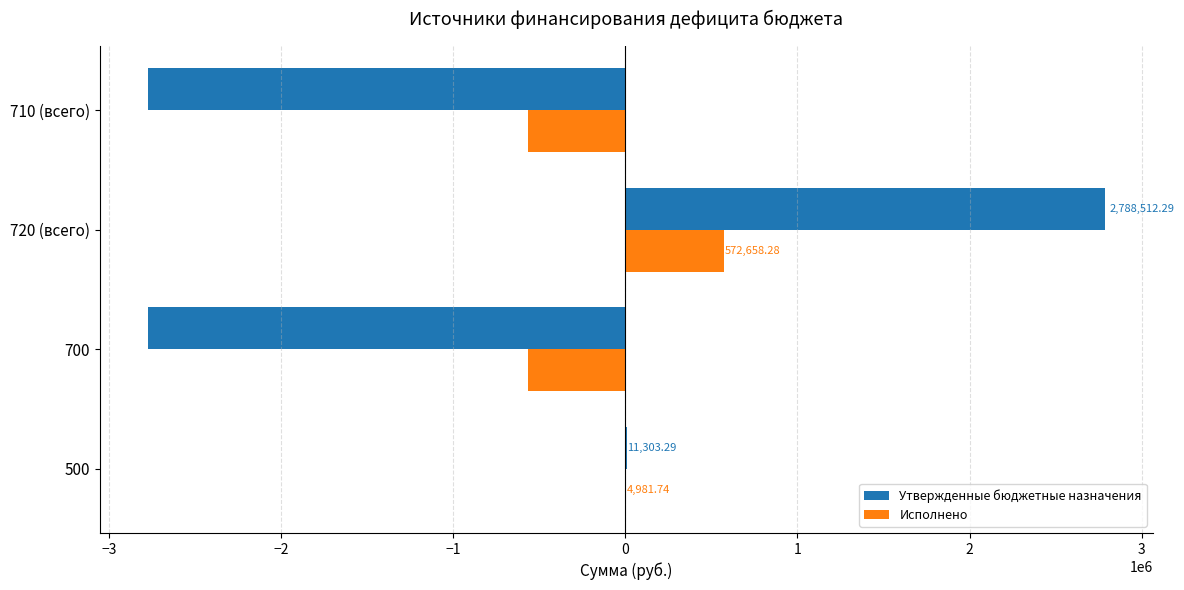

What is the sum of all Исполнено values?

-557713.1